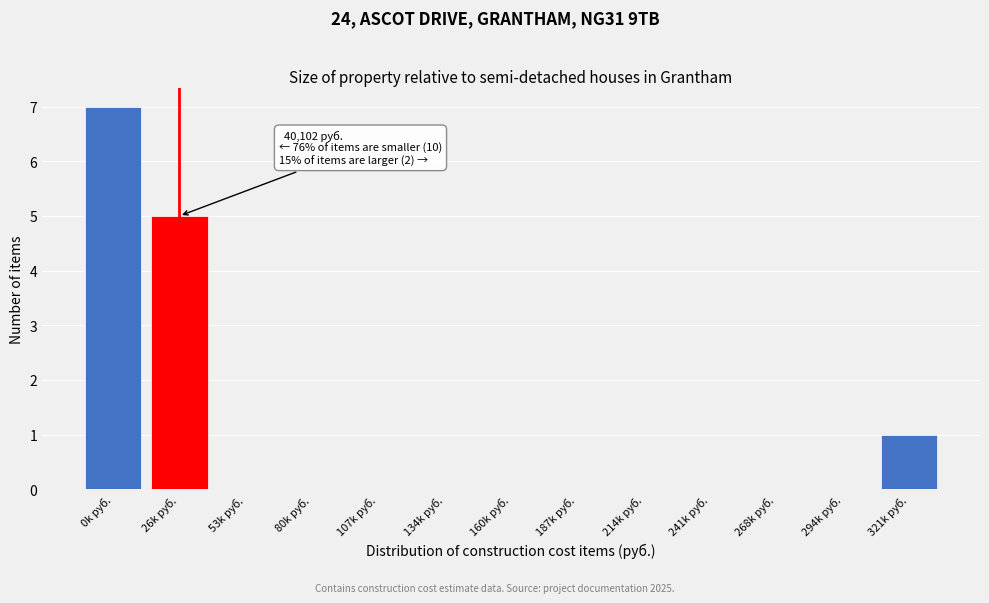

Reading right to left, extract all data points from this chart.

321k руб.=1	294k руб.=0	268k руб.=0	241k руб.=0	214k руб.=0	187k руб.=0	160k руб.=0	134k руб.=0	107k руб.=0	80k руб.=0	53k руб.=0	26k руб.=5	0k руб.=7